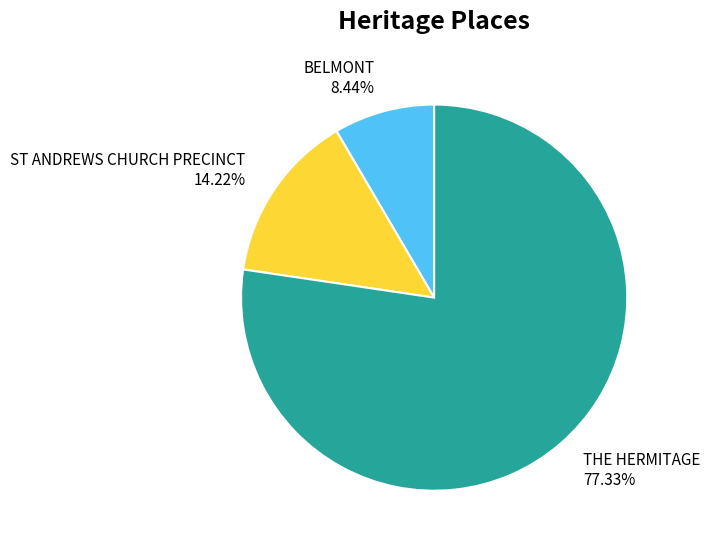

Is THE HERMITAGE the majority of the pie?

Yes